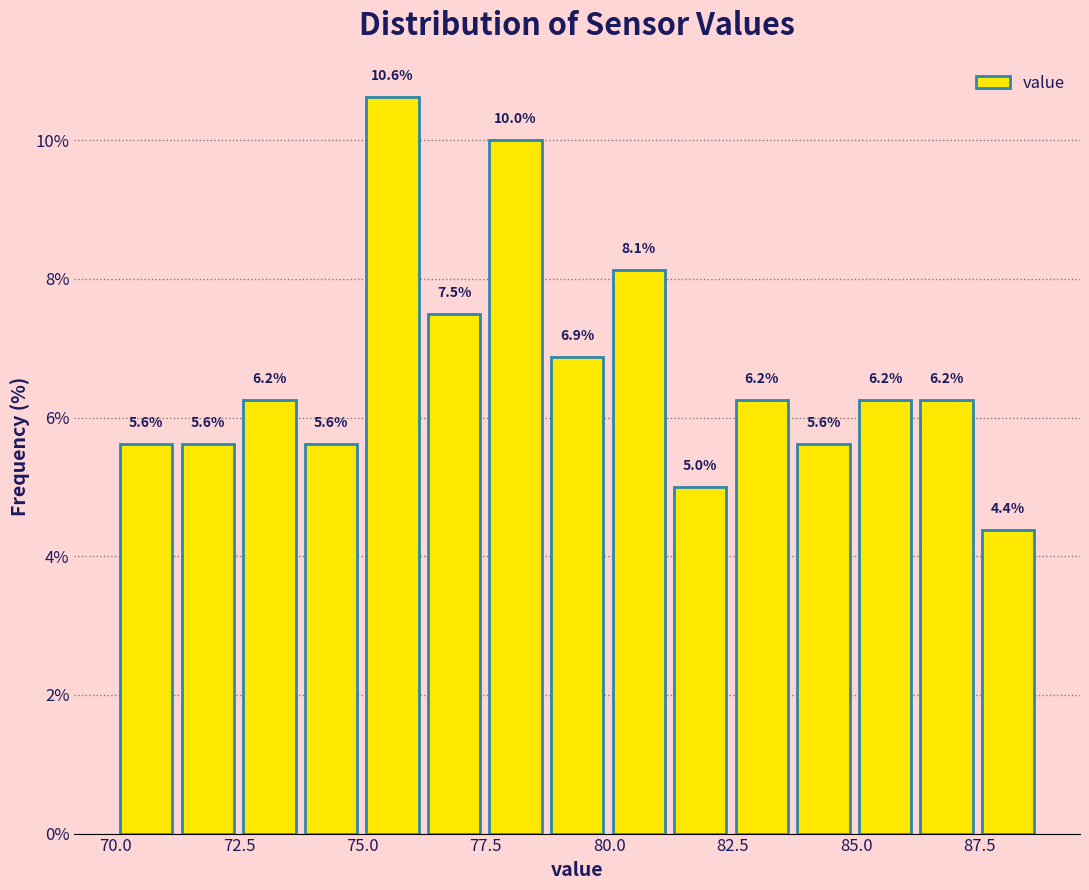

Around what value on the x-axis is the tallest bar? Give the approximate position of its centre, as read against the axis.

75.5